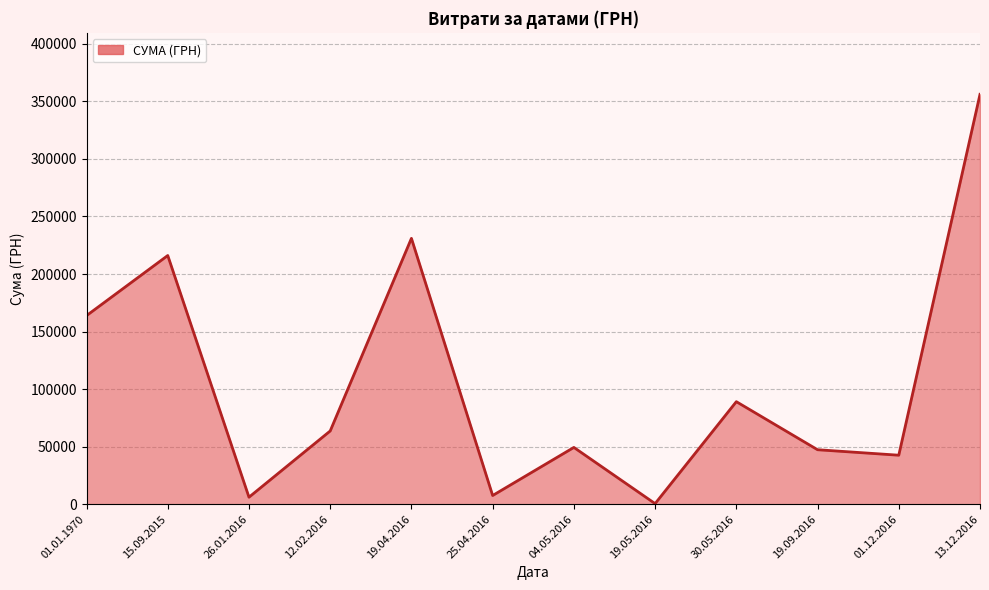

Where is the first local minimum?

26.01.2016